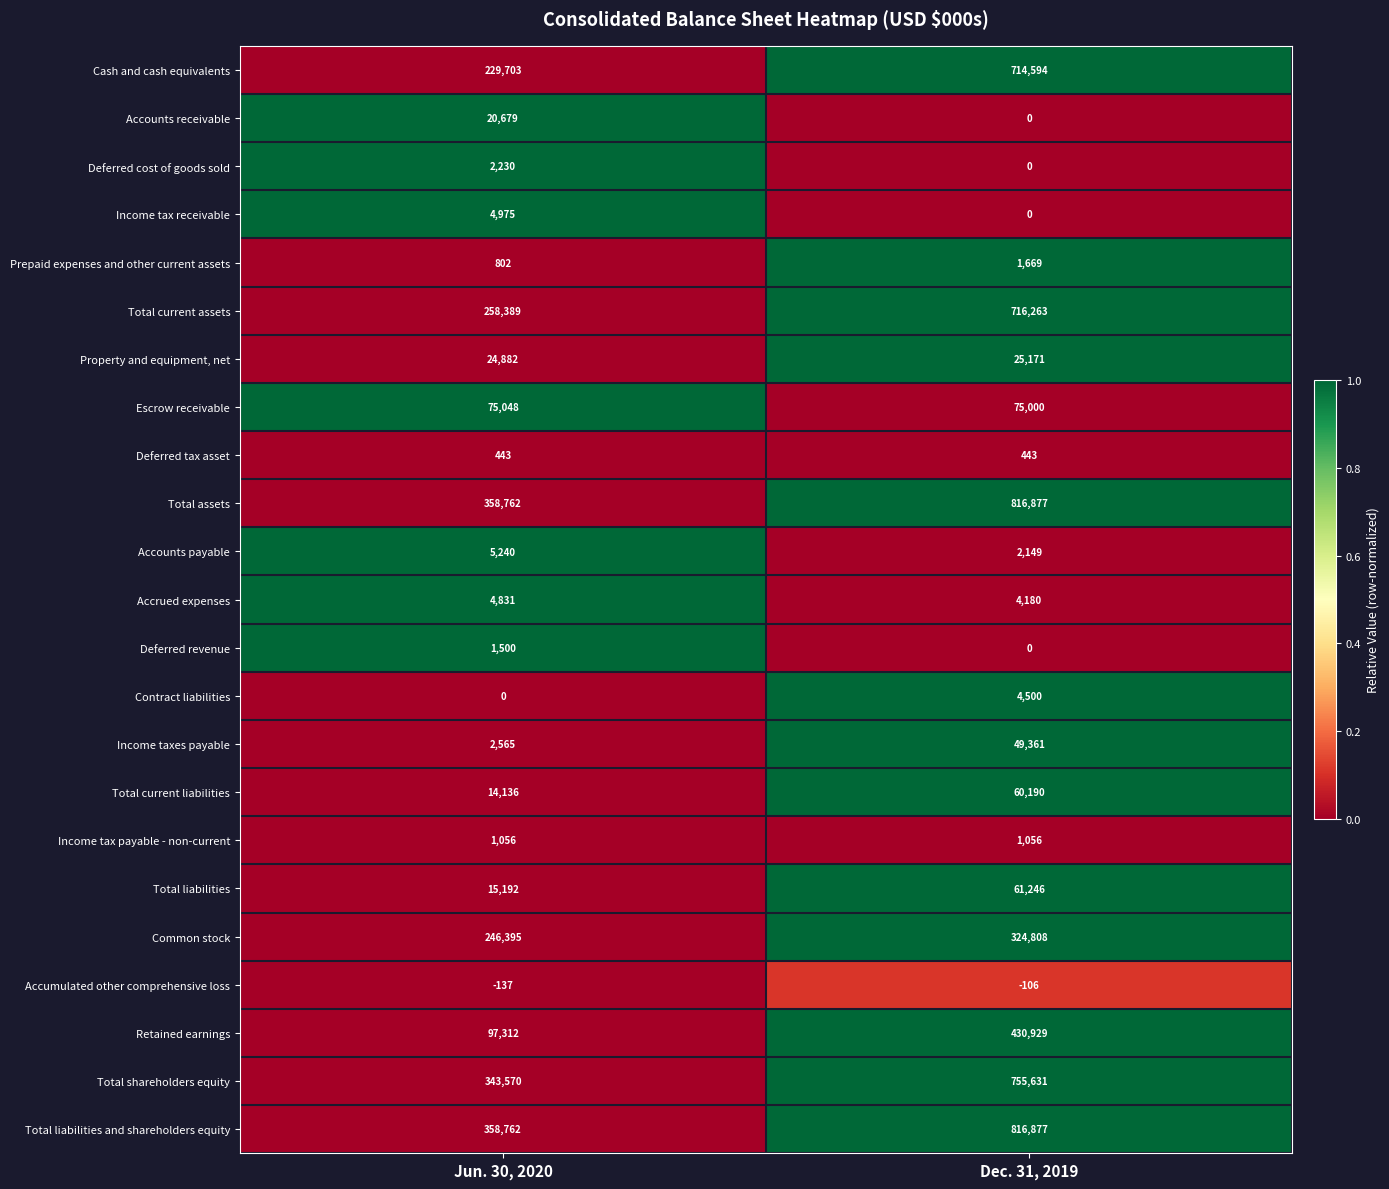

What is the total value across all series at Jun. 30, 2020?

2066335